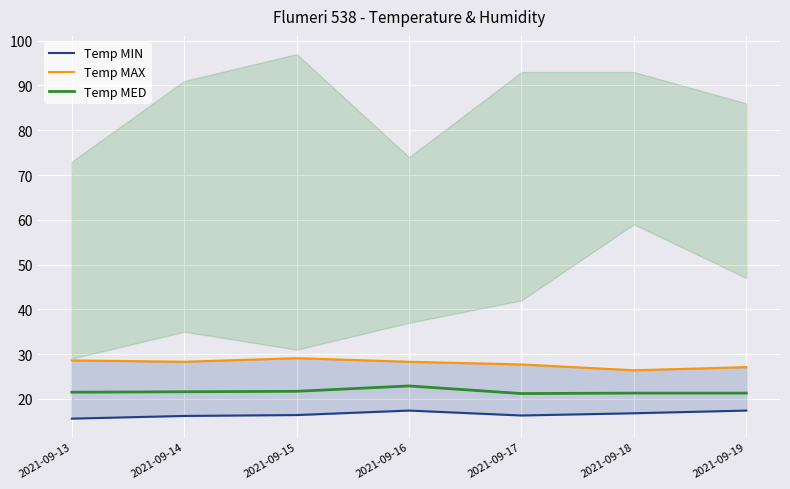

Reading left to right, transcribe all the data shown in this chart.

Temp MIN: 15.6	16.2	16.4	17.4	16.3	16.8	17.4
Temp MAX: 28.6	28.3	29.1	28.3	27.7	26.4	27.1
Temp MED: 21.5	21.6	21.7	22.9	21.2	21.3	21.3